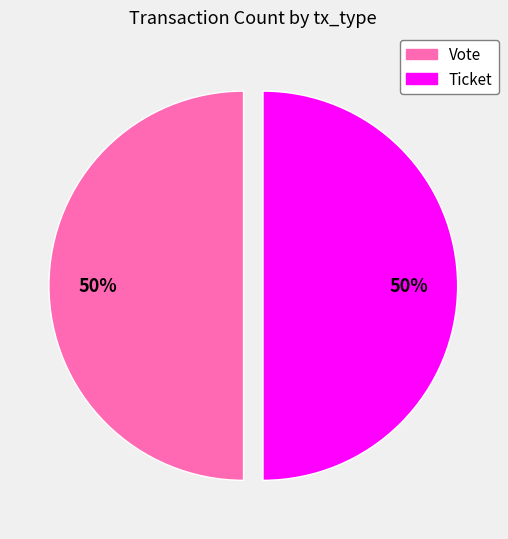

To the nearest percent, what is the combined percentage of Ticket and Vote?

100%